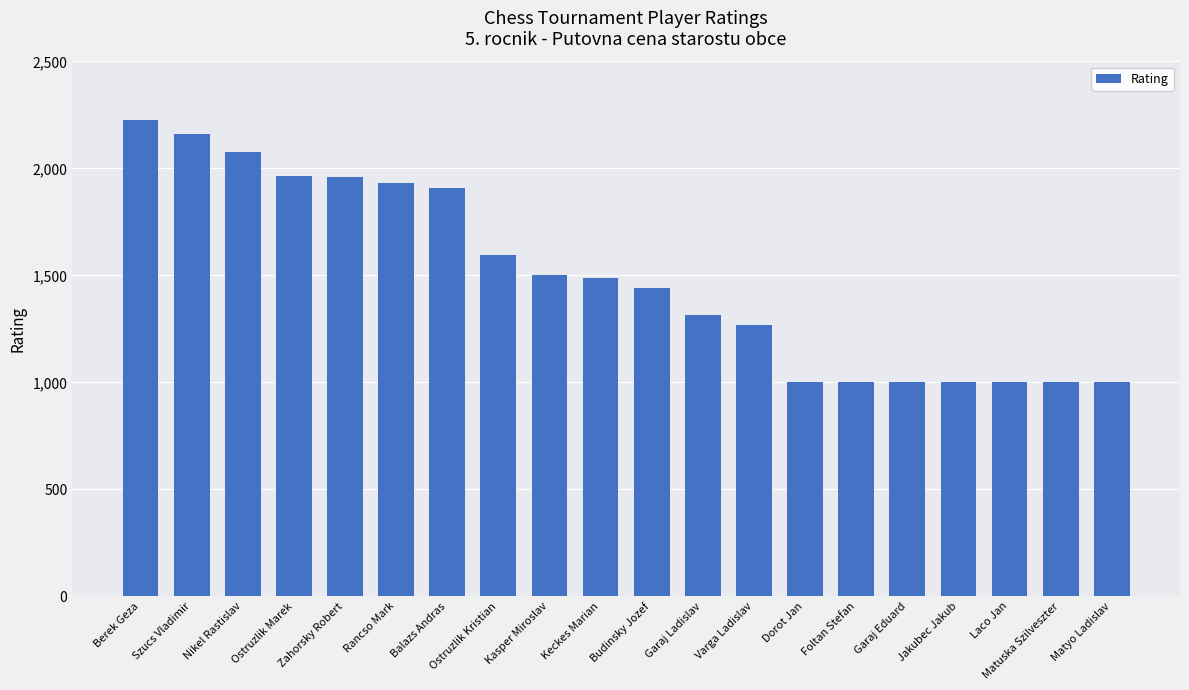

What is the difference between the values at Berek Geza and Varga Ladislav?

955